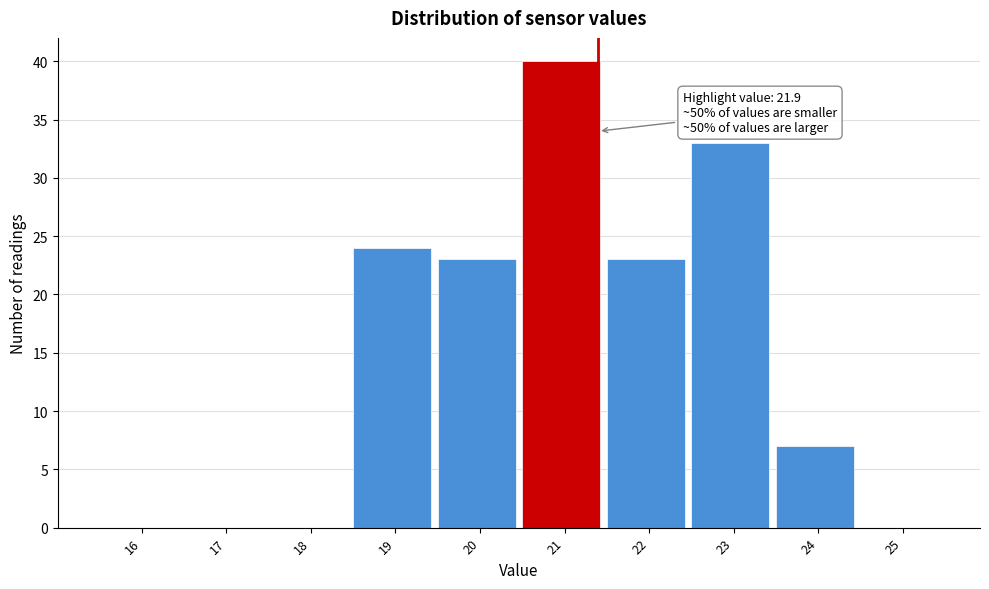

Reading right to left, transcribe all the data shown in this chart.

25=0	24=7	23=33	22=23	21=40	20=23	19=24	18=0	17=0	16=0